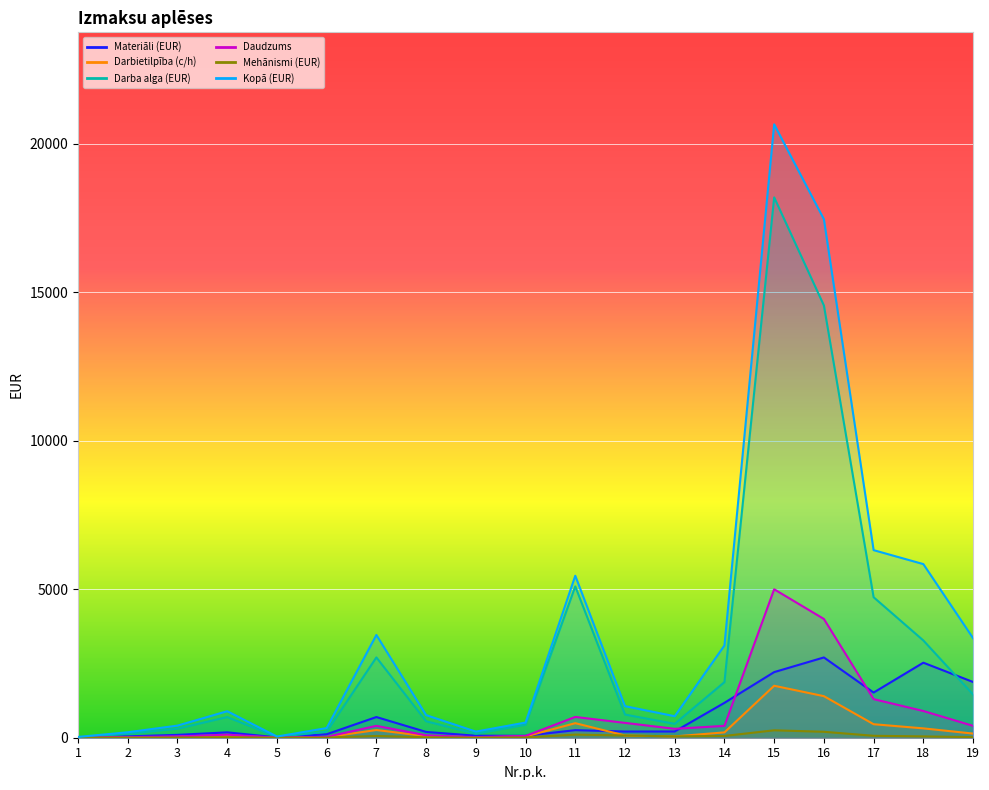

What is the spread (max minus min) of values at 19?

3333.2